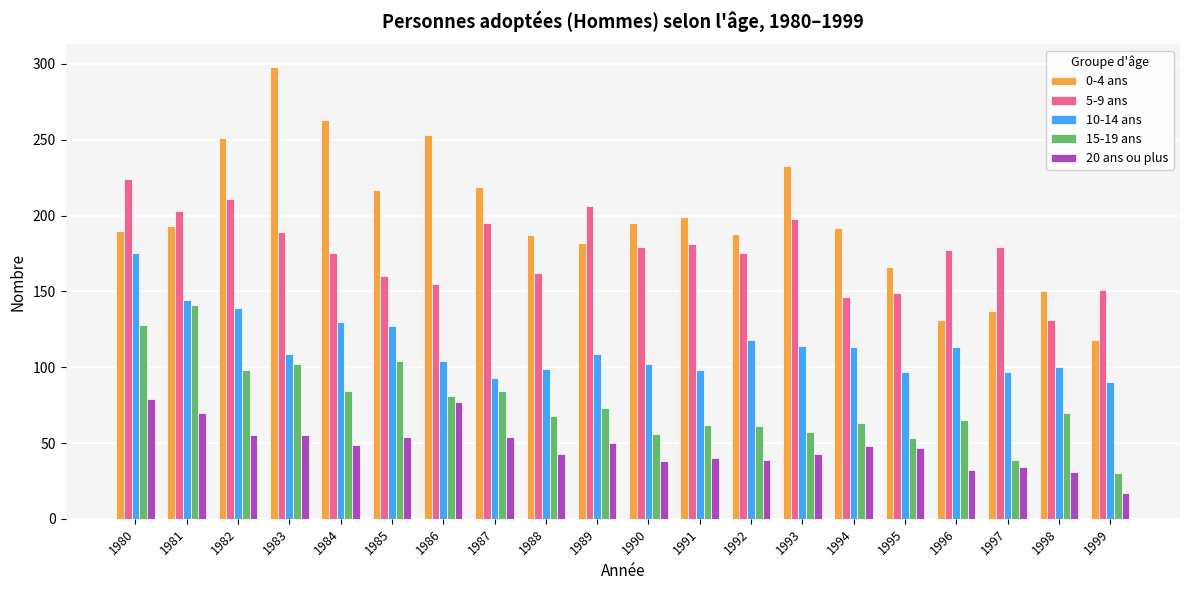

Are the bars horizontal?

No